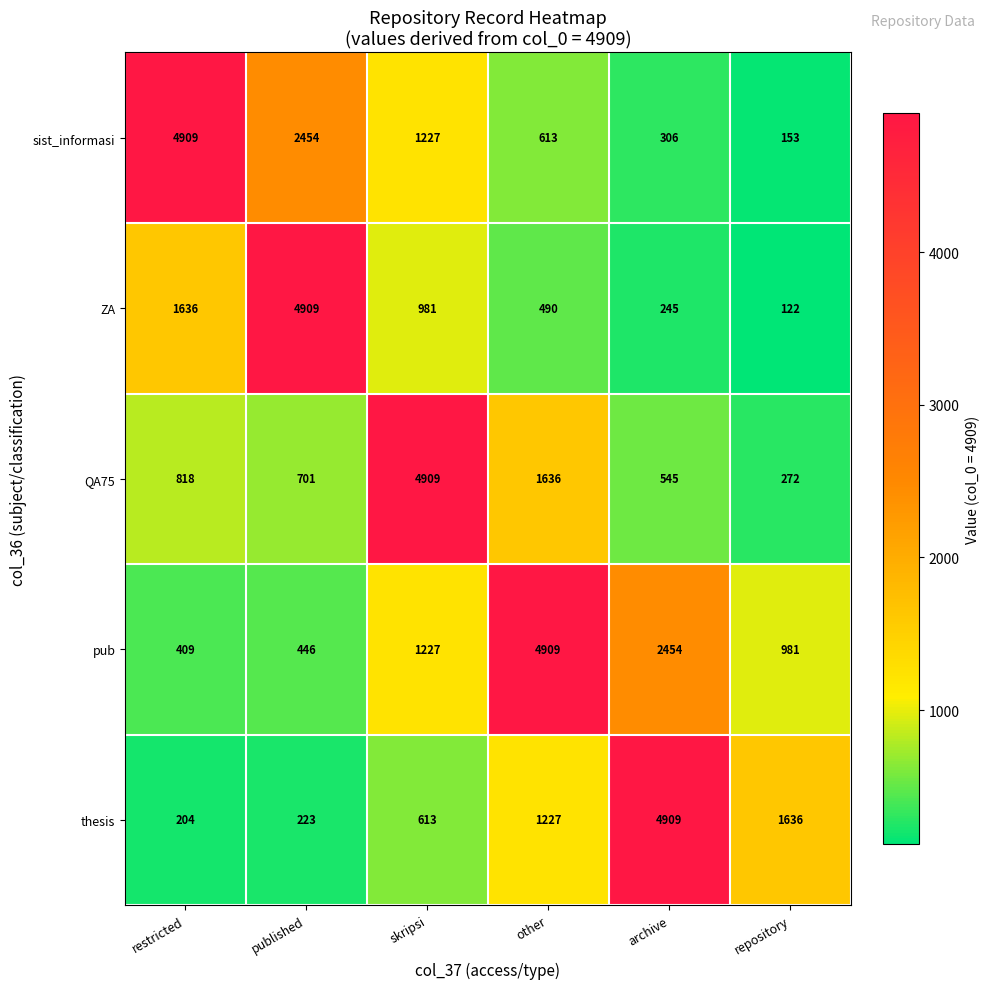

What is the difference between the highest and lowest values at repository?

1514